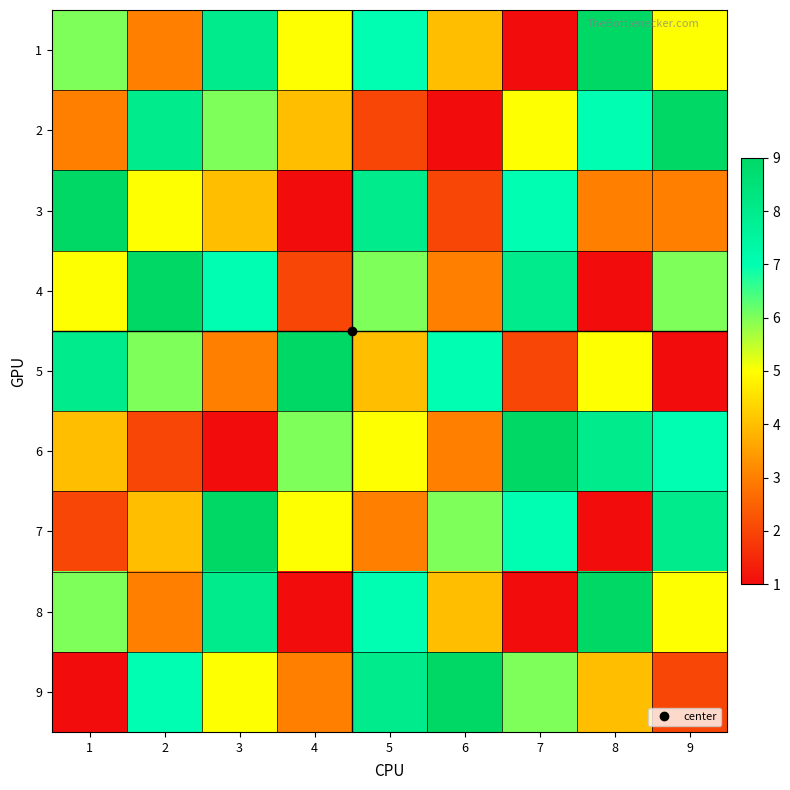

Which has a higher value, 8 or 9?

8